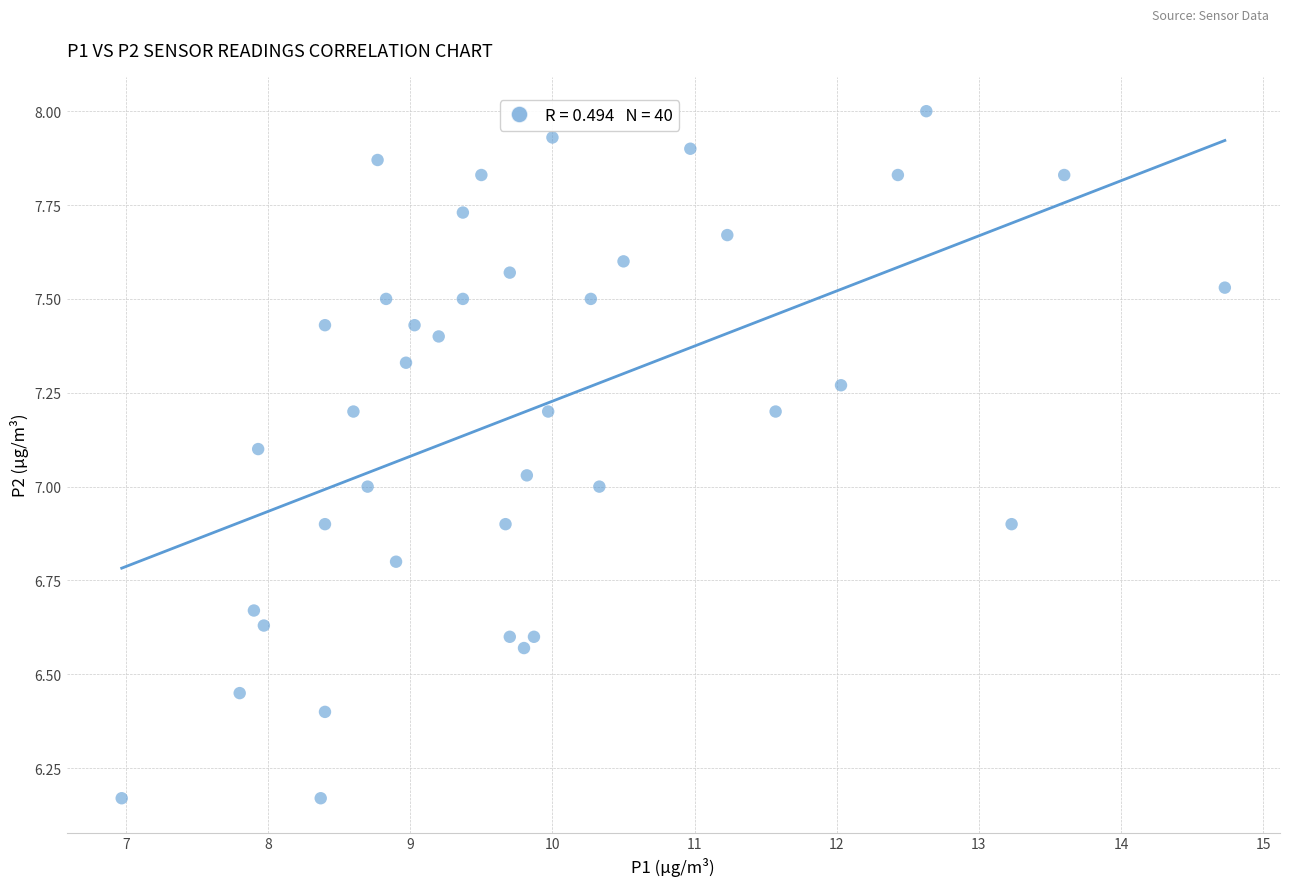

What is the range of Y values (max minus min)?

1.8